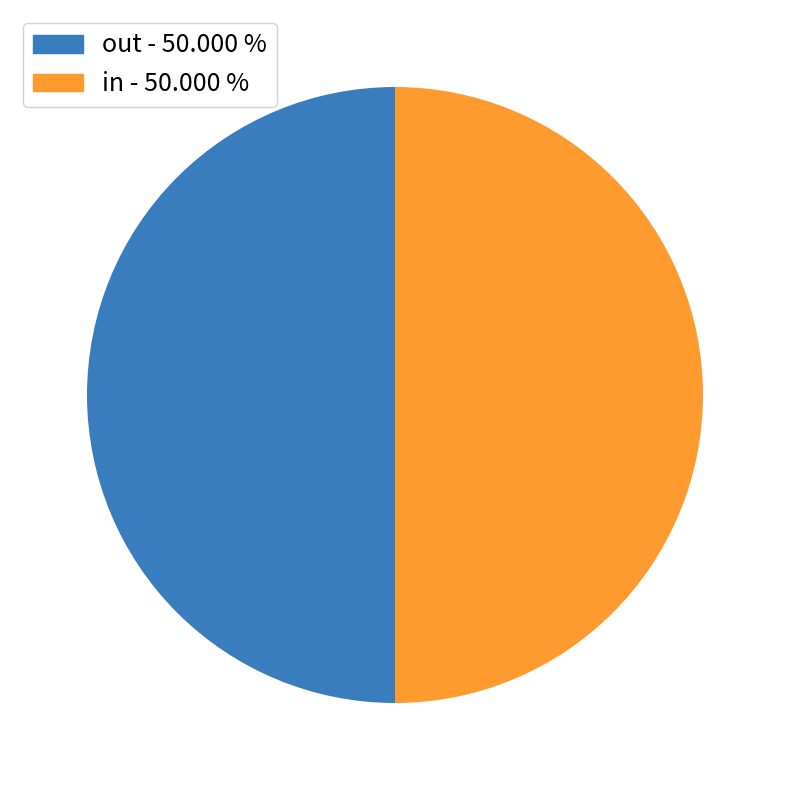

What is the ratio of the value at out - 50.000 % to the value at in - 50.000 %?

1.0